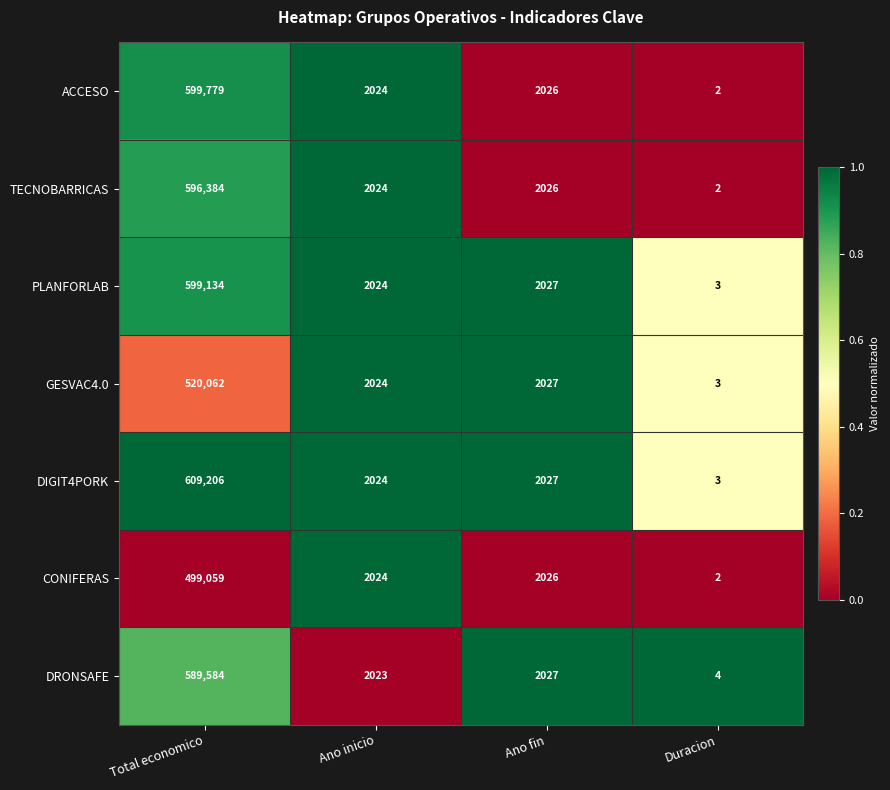

At Total economico, list the series in order from largest to smallest.

DIGIT4PORK, ACCESO, PLANFORLAB, TECNOBARRICAS, DRONSAFE, GESVAC4.0, CONIFERAS